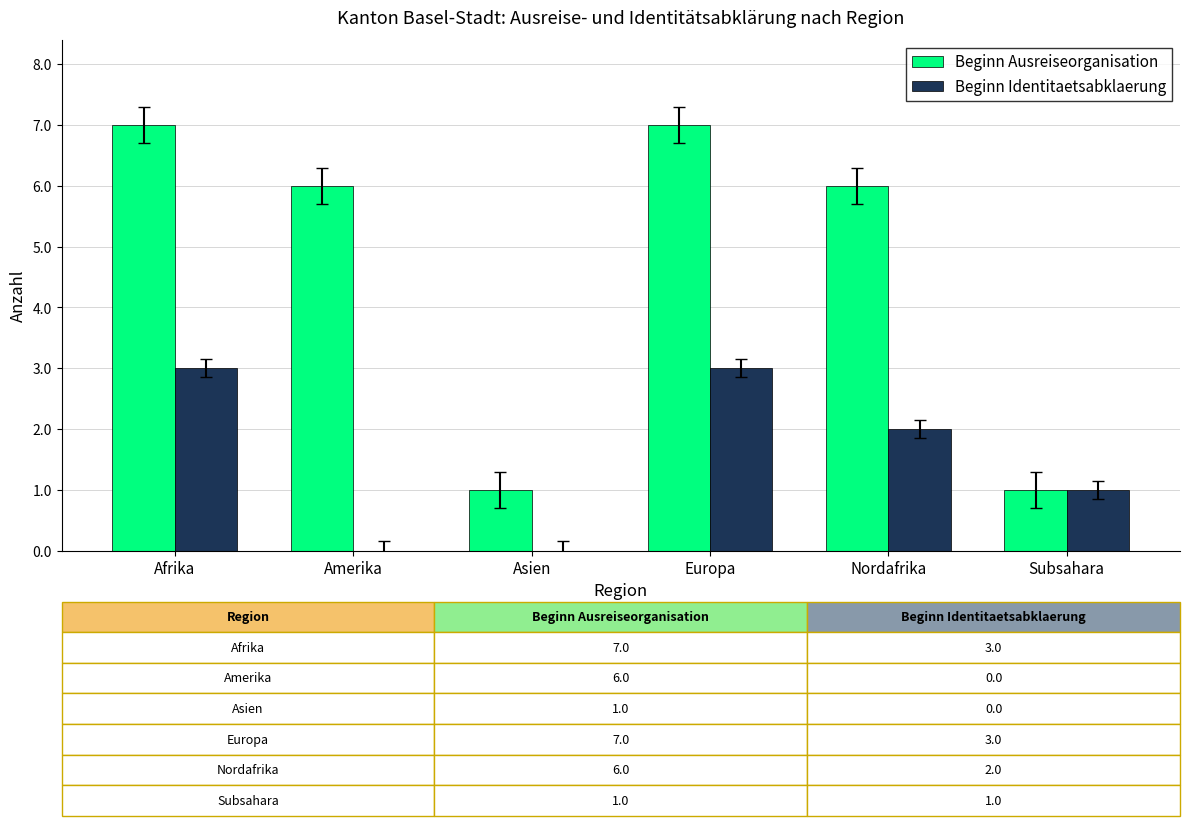

Is it true that Beginn Ausreiseorganisation equals 1 at Subsahara?

True